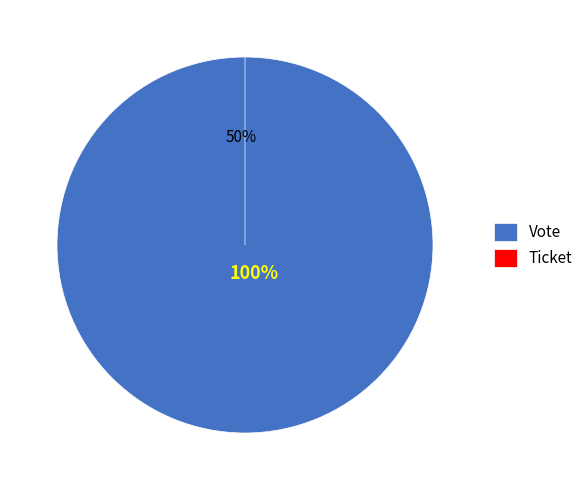

How many slices are in this pie chart?

2